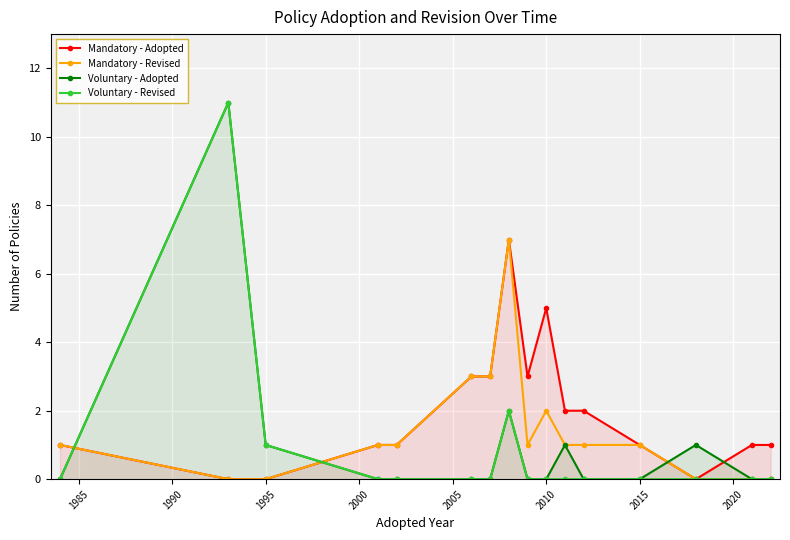

What is the highest value of the Mandatory - Revised series?

7